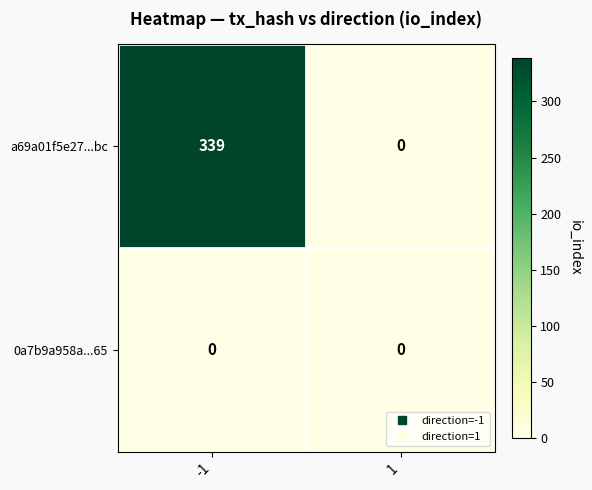

Which series has the largest range (max minus min)?

a69a01f5e27...bc